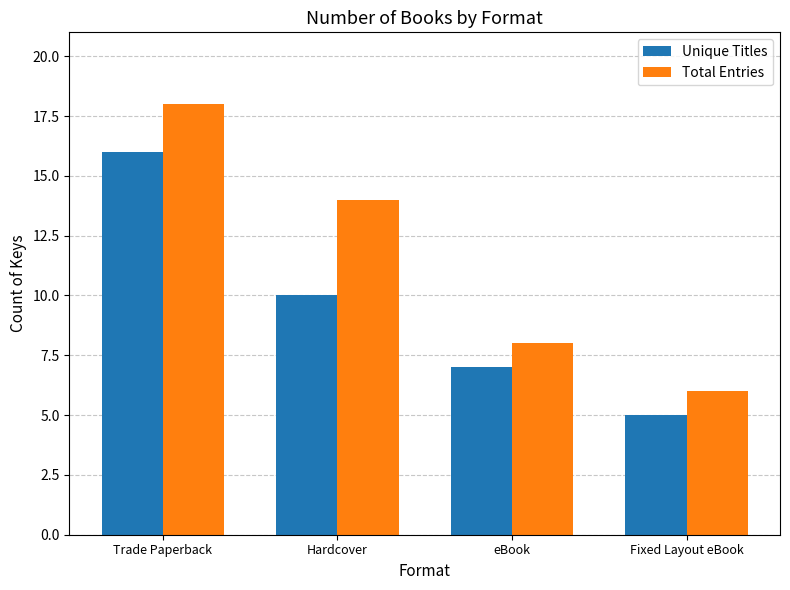

Is it true that Total Entries equals 6 at Fixed Layout eBook?

True